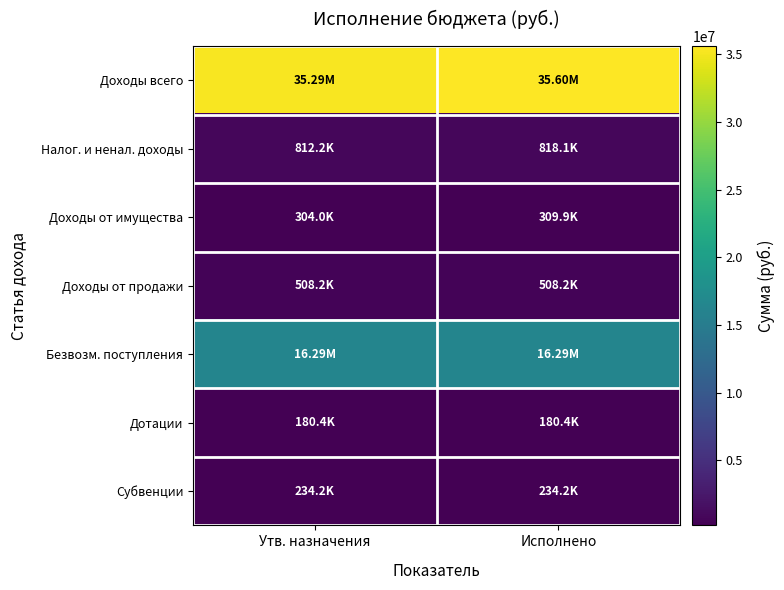

Rank the series by their maximum value, from highest to lowest.

Доходы всего, Безвозм. поступления, Налог. и ненал. доходы, Доходы от продажи, Доходы от имущества, Субвенции, Дотации